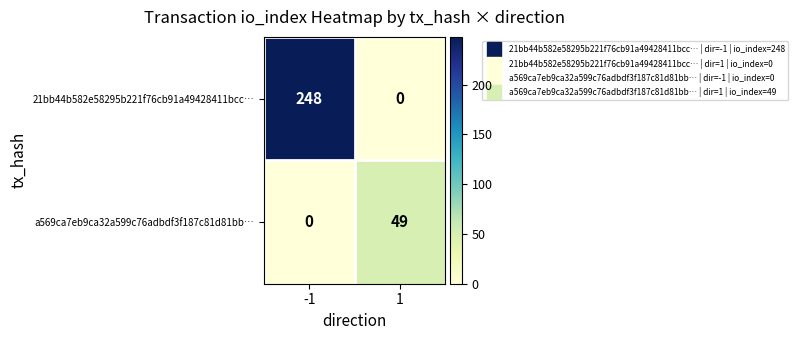

List the series in order of their peak value, lowest first.

a569ca7eb9ca32a599c76adbdf3f187c81d81bb…, 21bb44b582e58295b221f76cb91a49428411bcc…